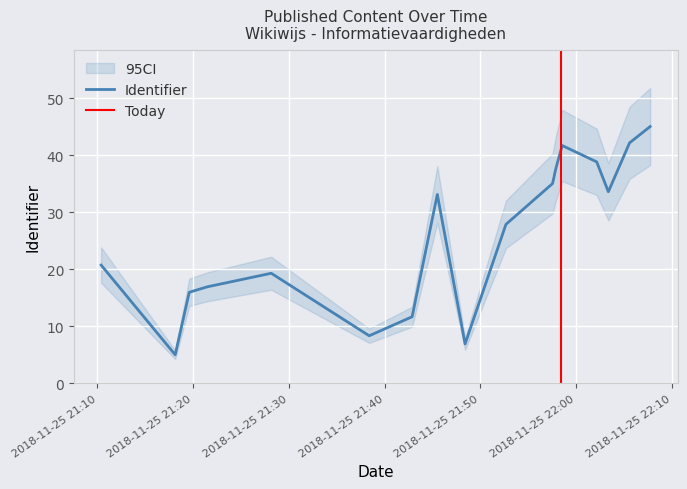

True or false: the data shows 12.9 at 2018-11-25 21:10:24.

False